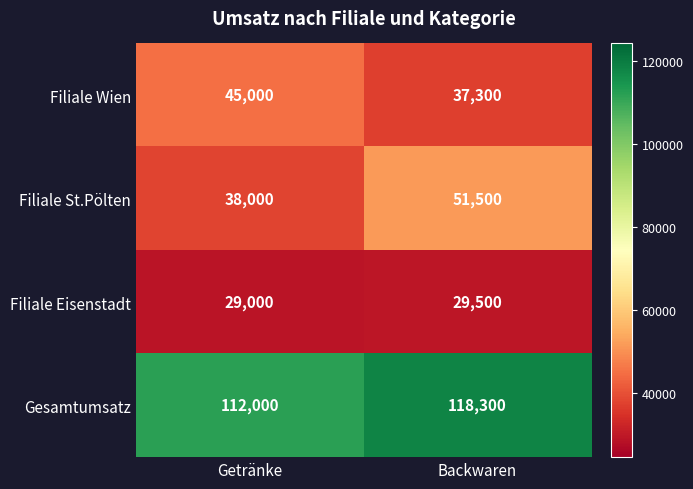

What is the sum of all Filiale St.Pölten values?

89500